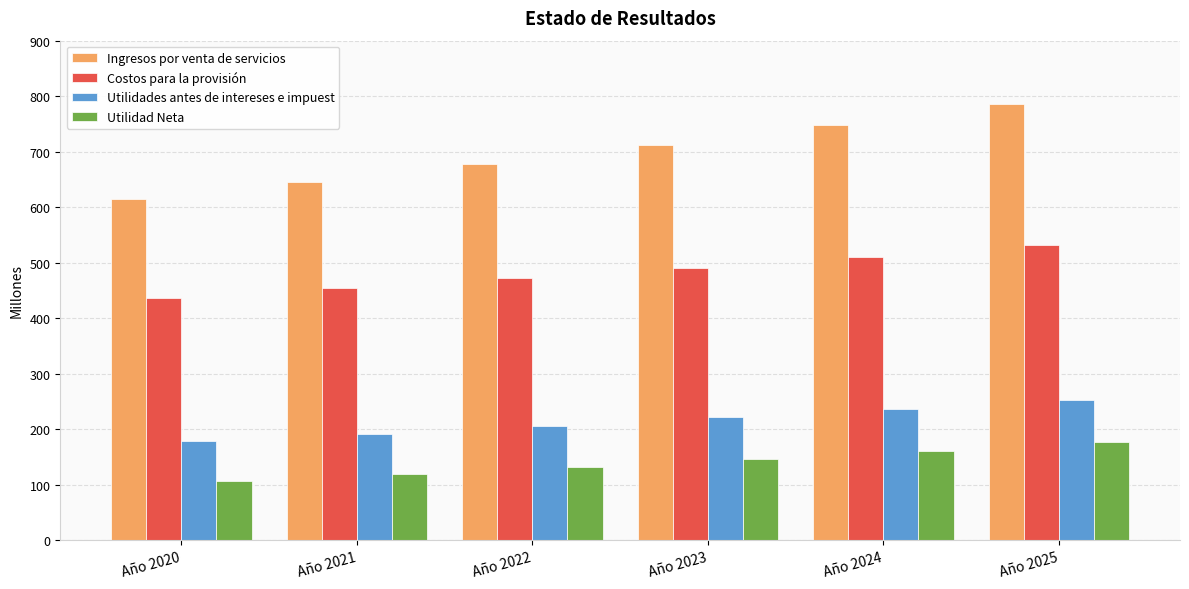

True or false: Utilidades antes de intereses e impuest has a value of 237.1 at Año 2024.

True